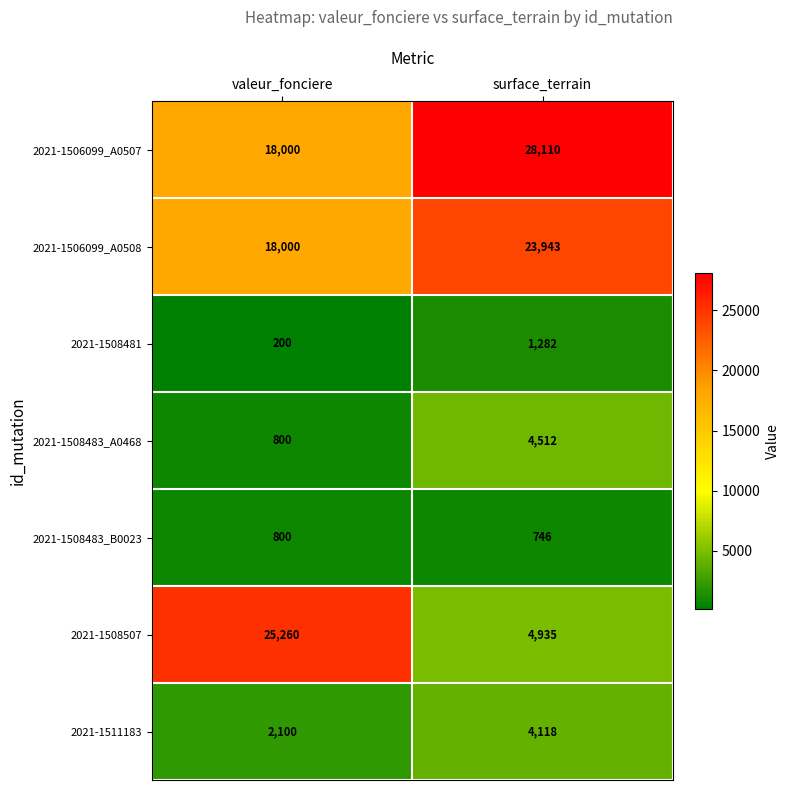

What is the lowest value of the 2021-1508481 series?

200